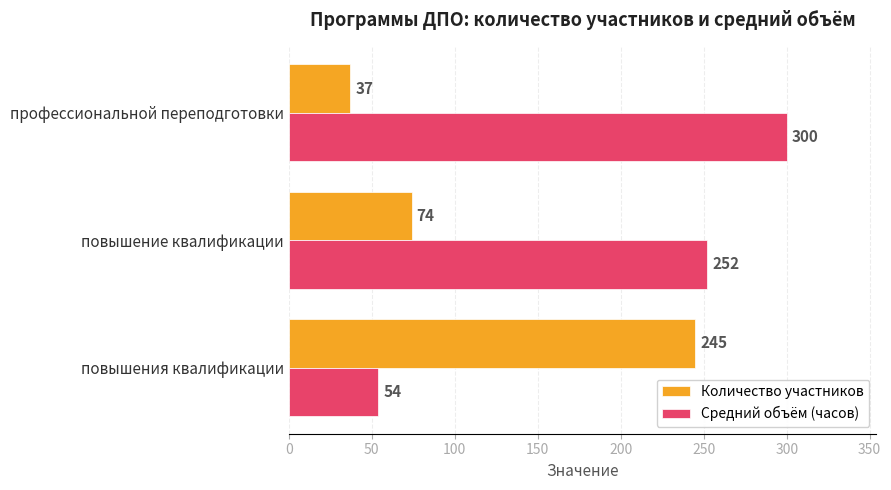

What is the spread (max minus min) of values at профессиональной переподготовки?

263